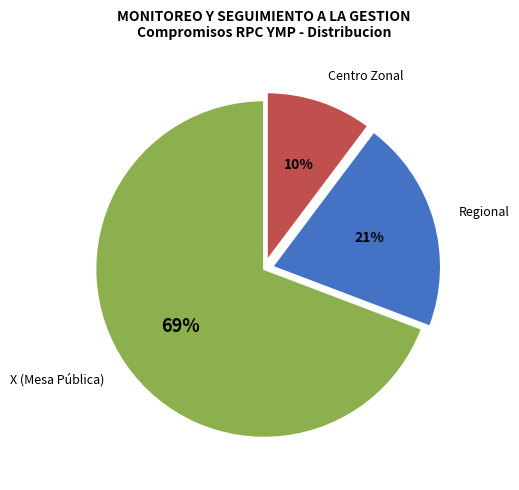

To the nearest percent, what portion does Centro Zonal represent?

10%